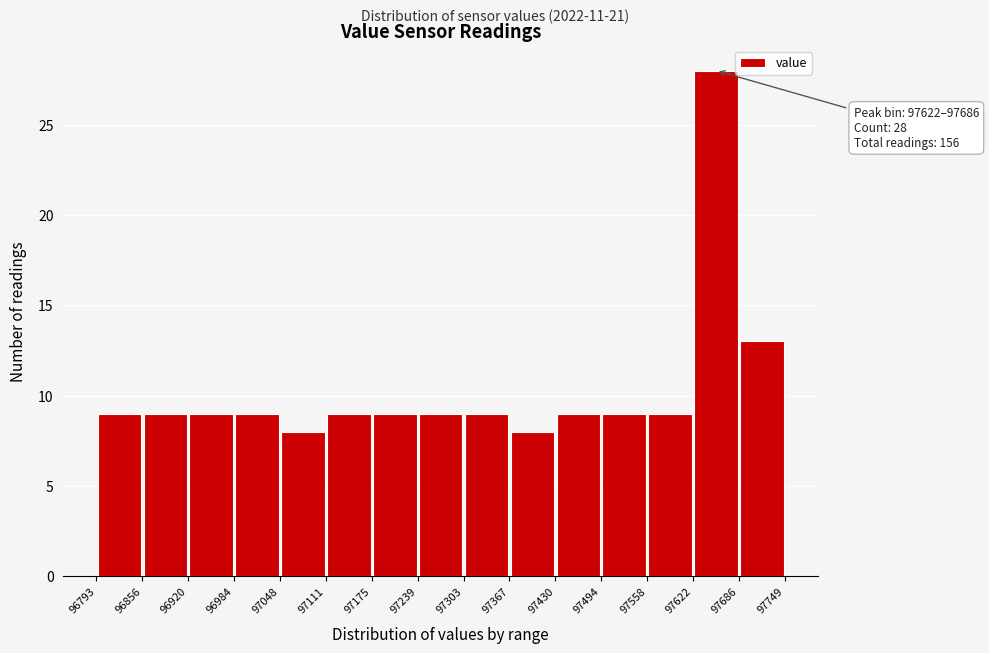

Which range on the x-axis has the tallest bar?

97622 to 97686